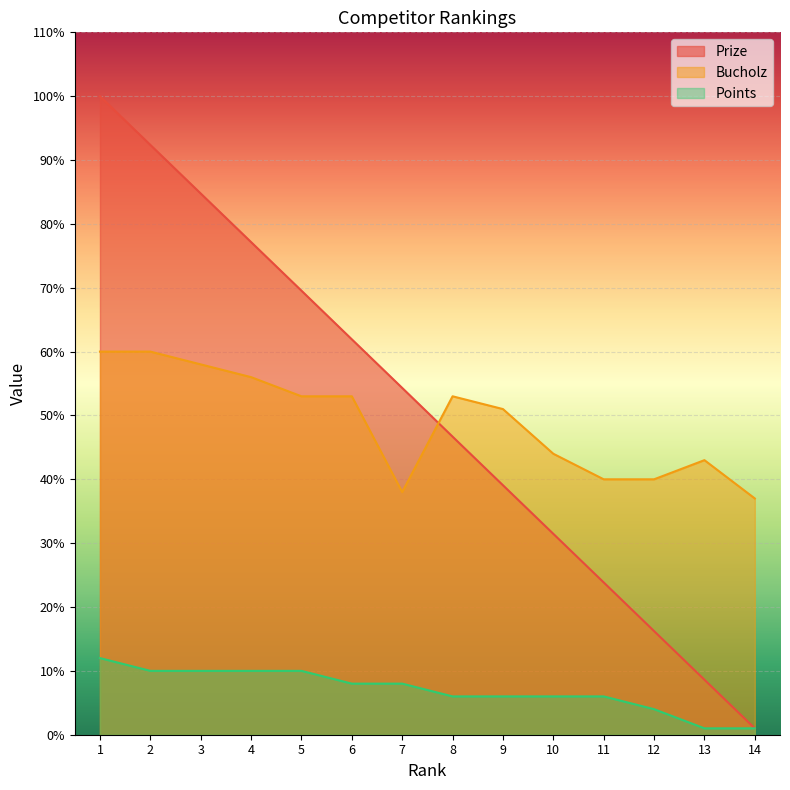

Count the Points values in the range 6 to 10.

10